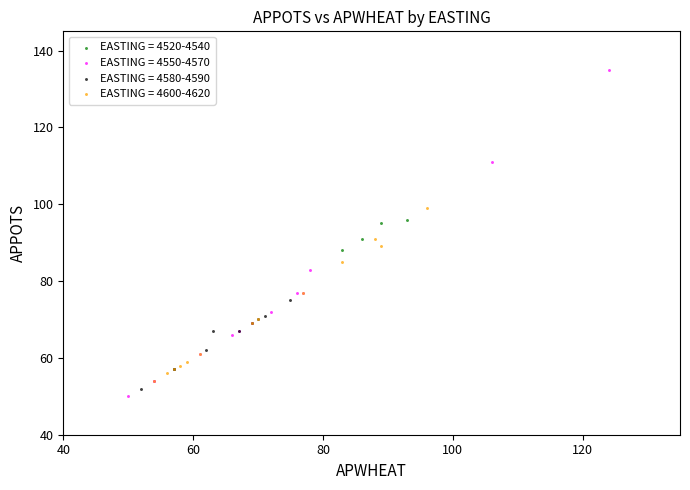

Which series reaches the maximum Y coordinate?

EASTING = 4550-4570